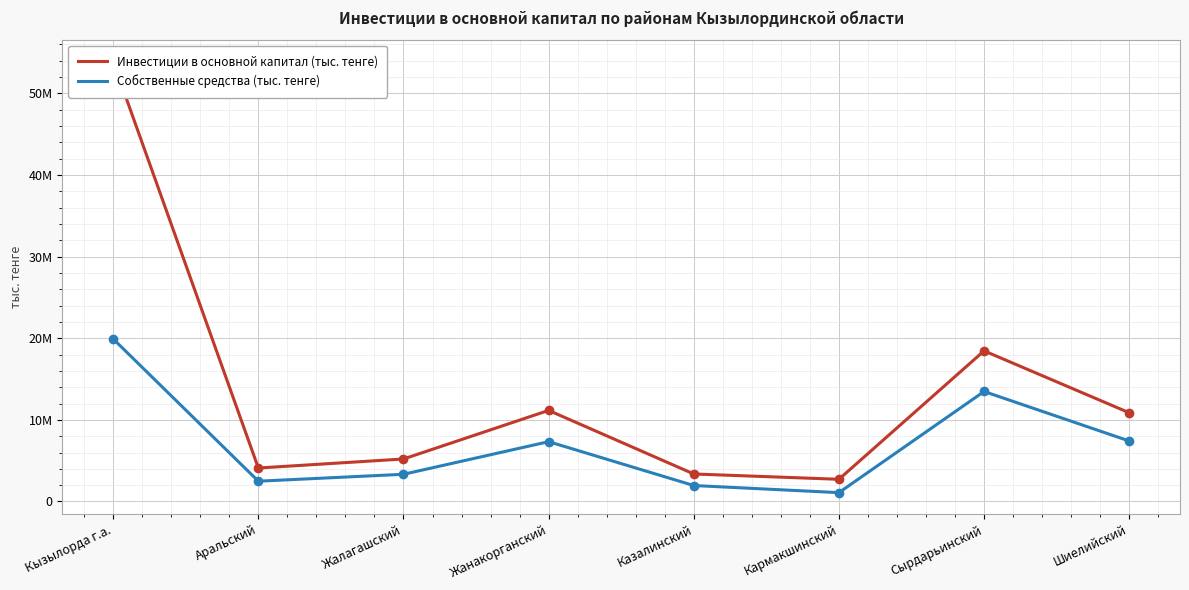

Where is the first local maximum for Инвестиции в основной капитал (тыс. тенге)?

Жанакорганский